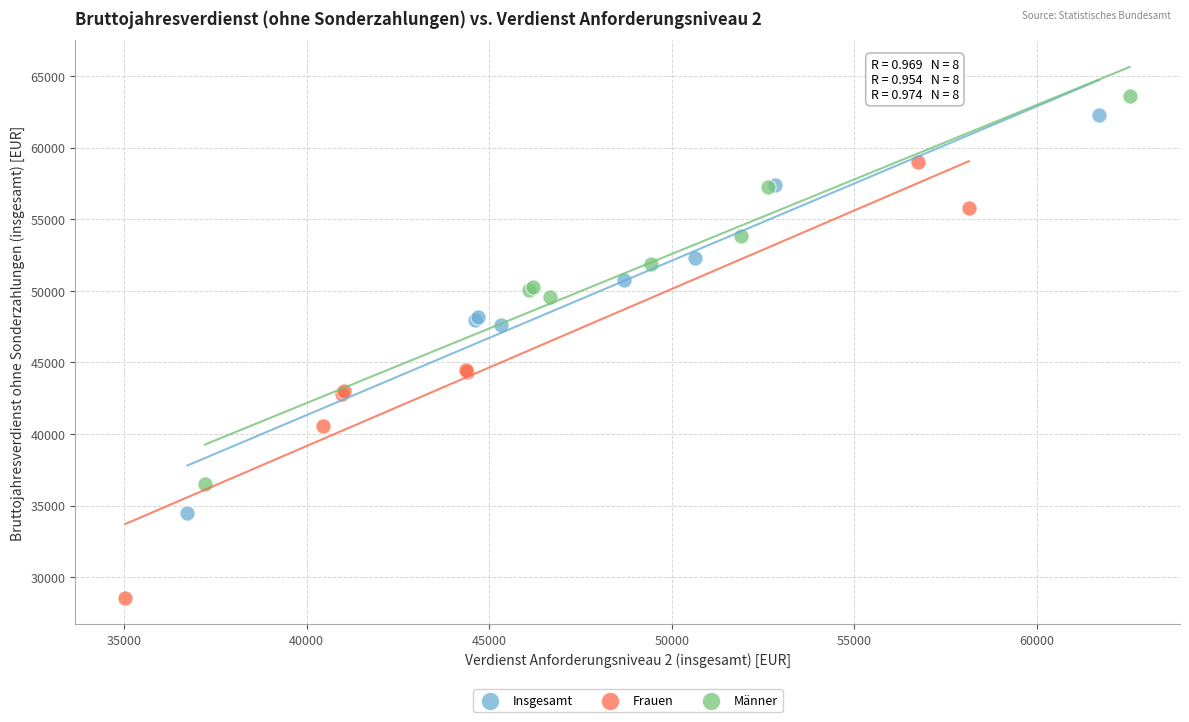

Which series has the largest Y range (max minus min)?

Frauen